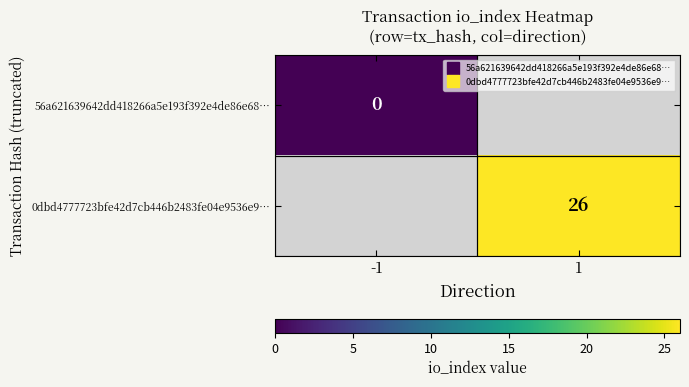

Which has a higher value, -1 or 1?

-1